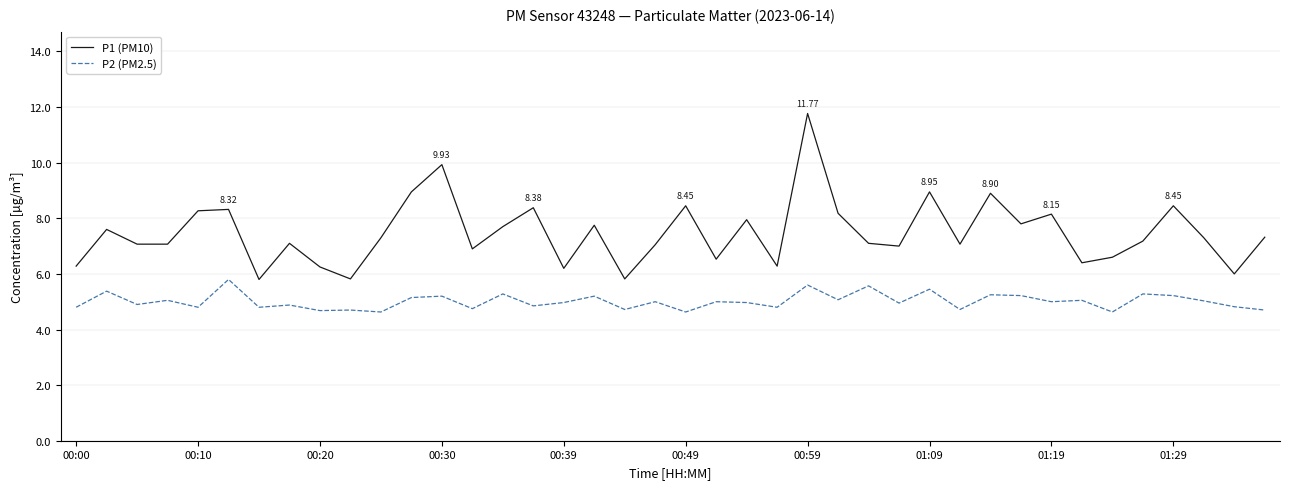

List the series in order of their overall mean, lowest first.

P2 (PM2.5), P1 (PM10)